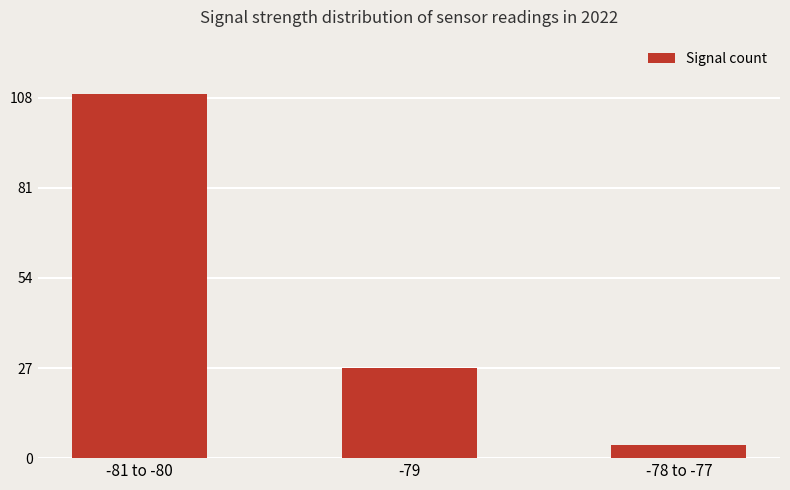

Rank the categories by value from highest to lowest.

-81 to -80, -79, -78 to -77